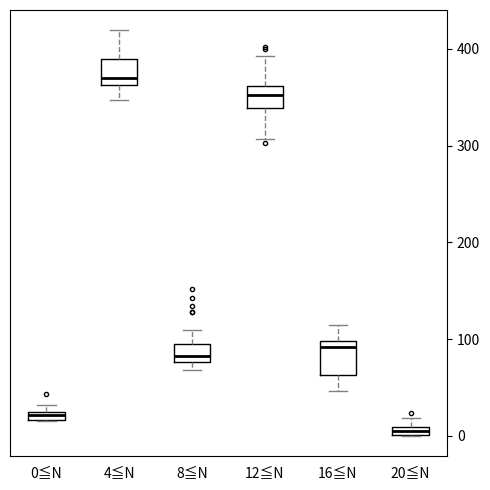

Where does the lower whisker of the box for 16≦N end on the y-axis? The values are not printed on the chart, so give them approximately, as read against the axis.

50